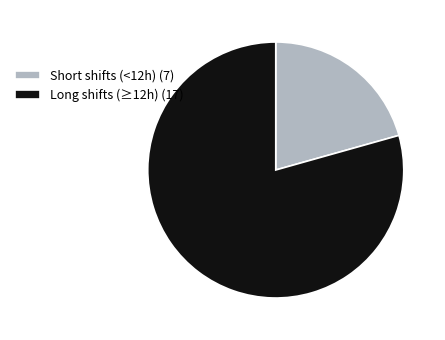

Does any single category account for the majority?

Yes